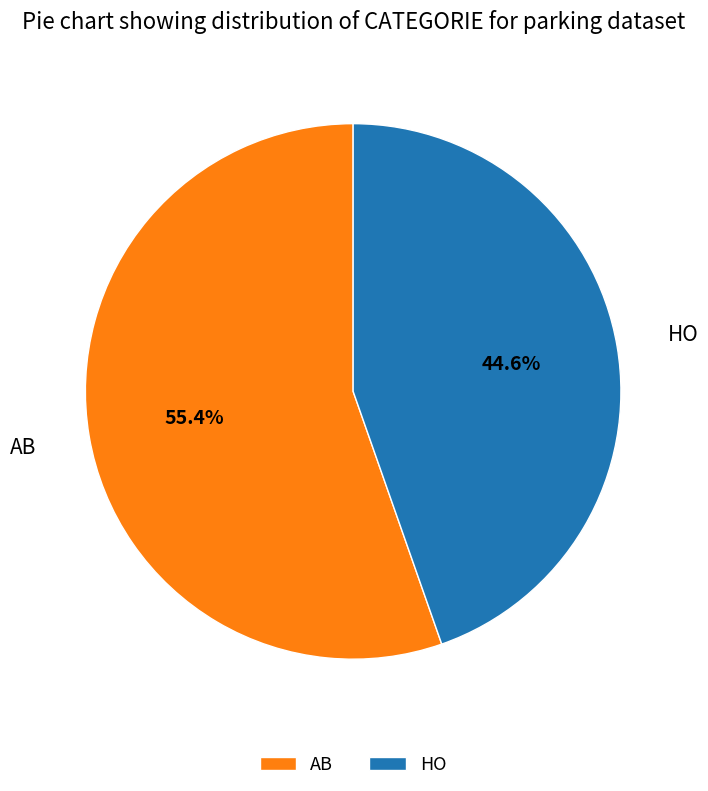

Which slice is the smallest?

HO